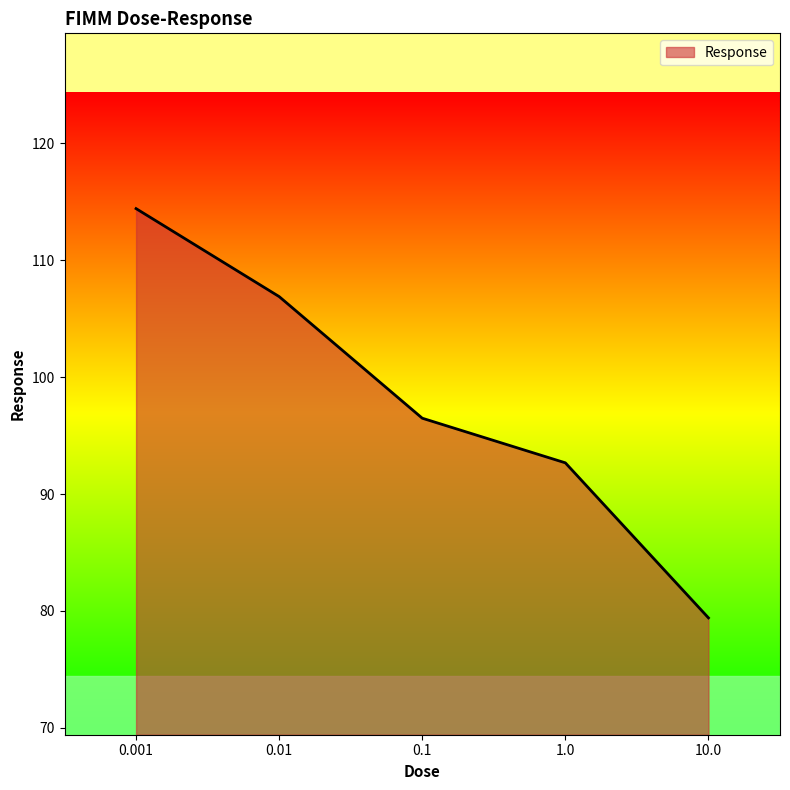

What is the difference between the values at 0.1 and 0.001?

17.9